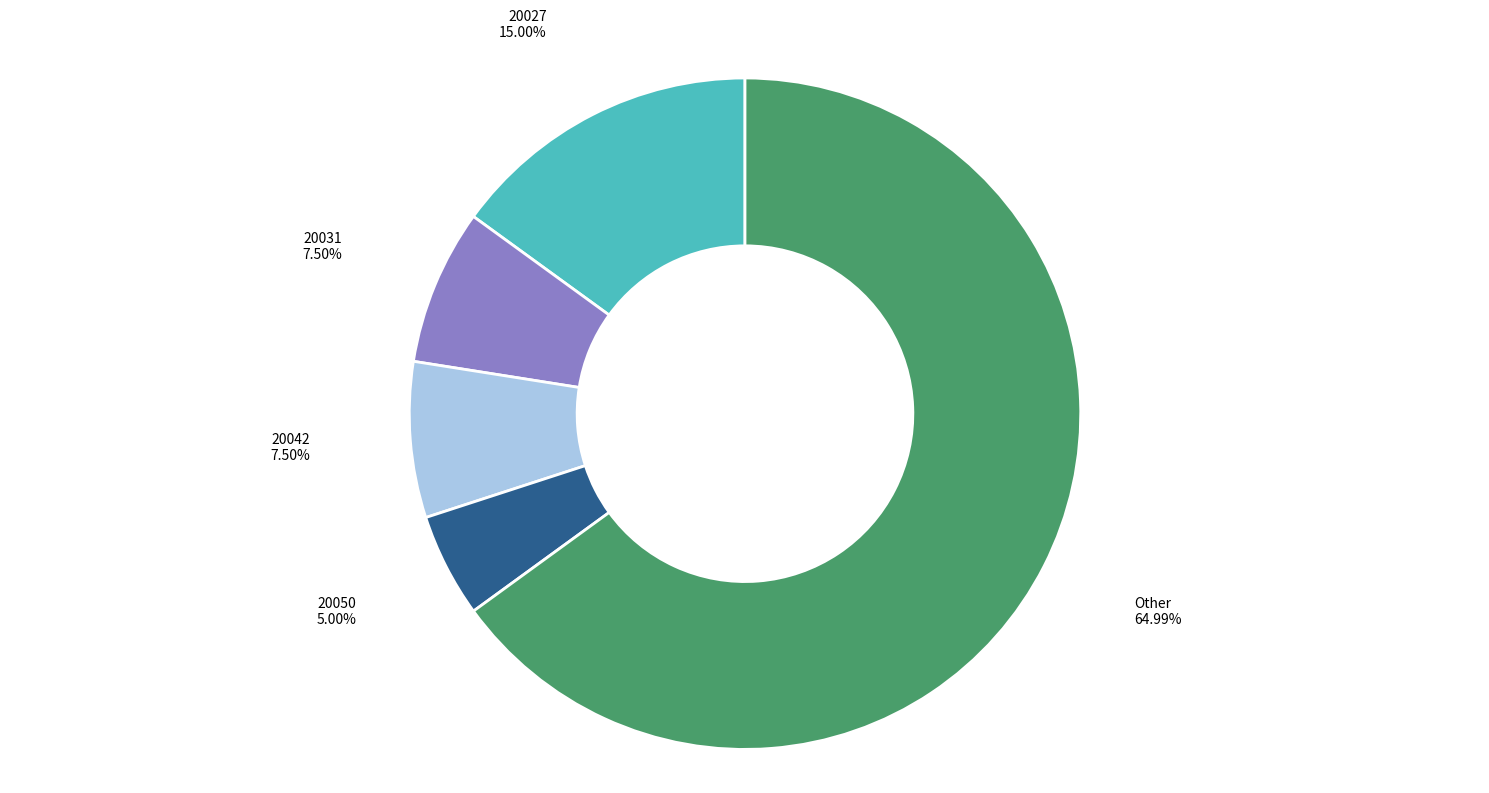

How many slices are in this pie chart?

5